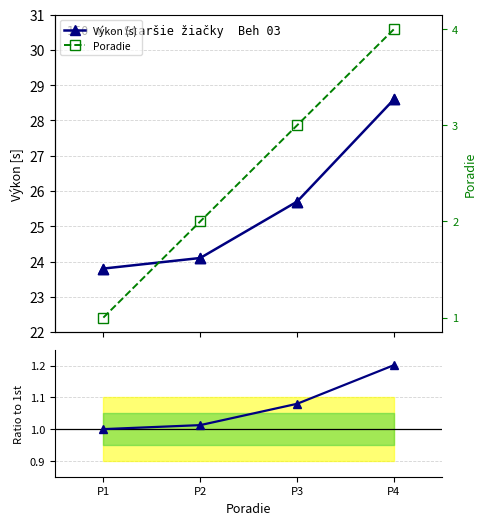

Is the value of Poradie at P1 greater than the value of Výkon (s) at P1?

No